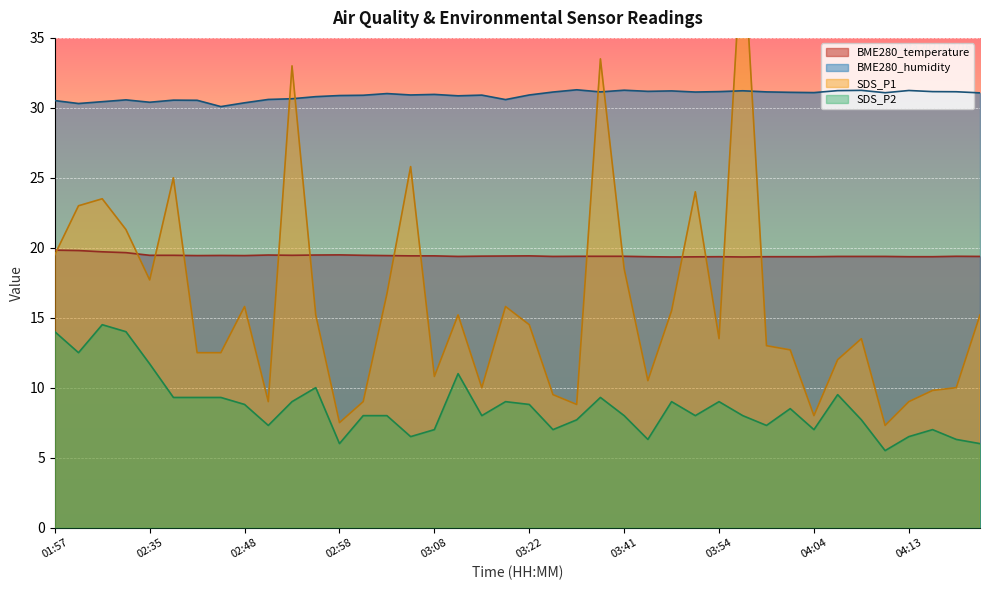

What is the label of the 40th point from the right?

01:57